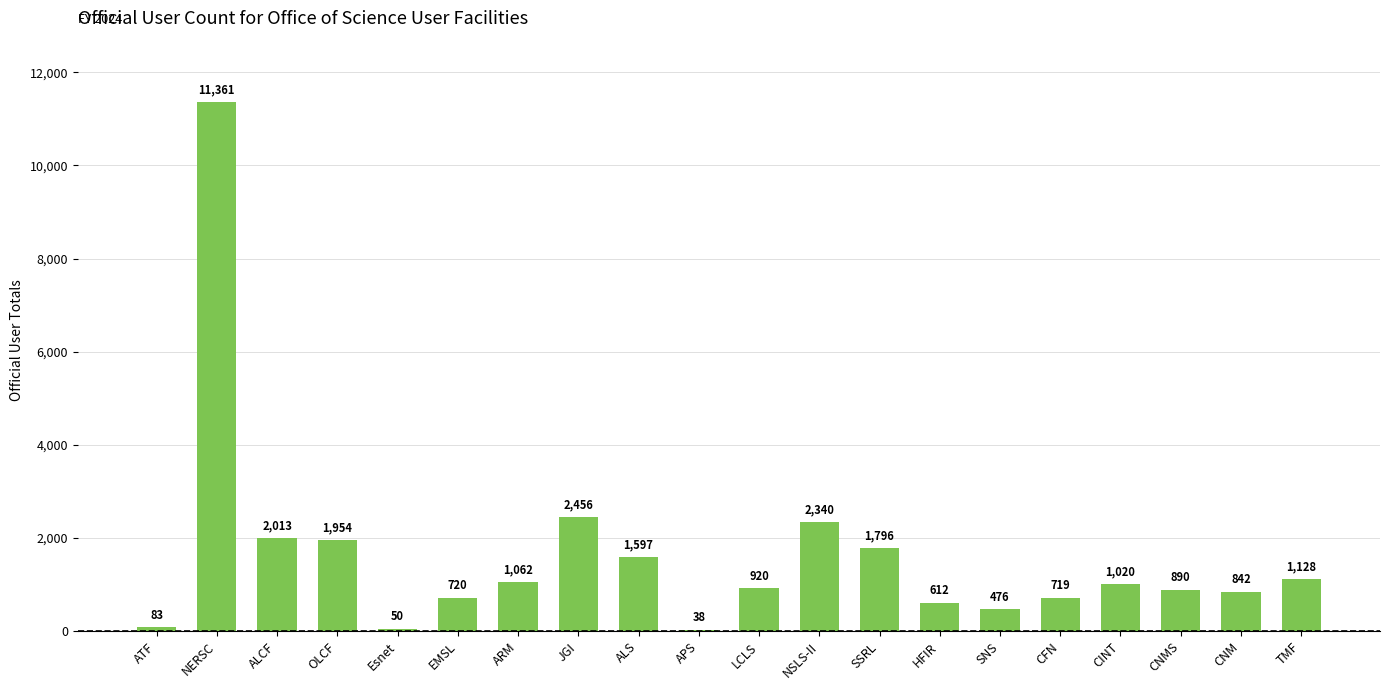

List the labels in order of value, smallest first.

APS, Esnet, ATF, SNS, HFIR, CFN, EMSL, CNM, CNMS, LCLS, CINT, ARM, TMF, ALS, SSRL, OLCF, ALCF, NSLS-II, JGI, NERSC